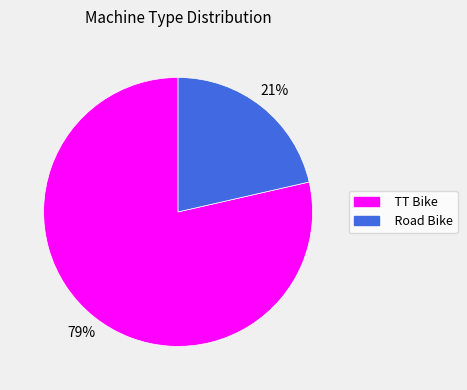

How many slices are in this pie chart?

2